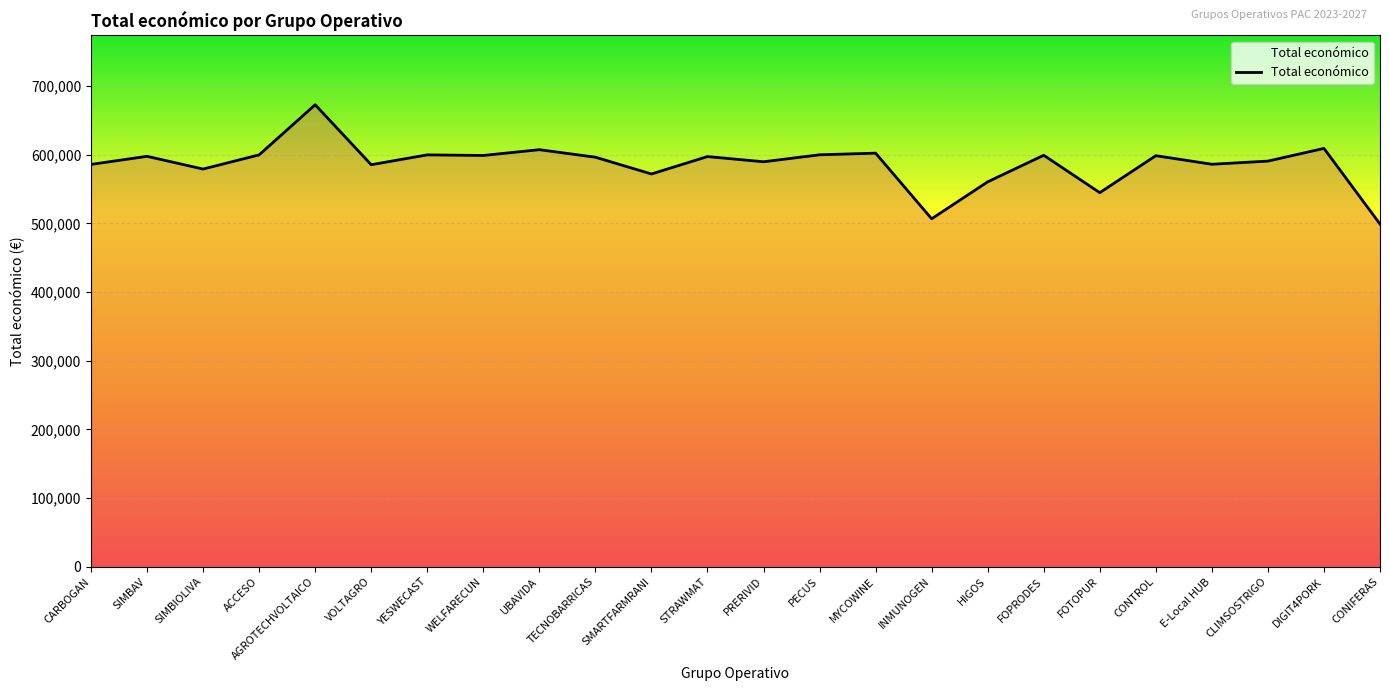

Which has a higher value, SMARTFARMRANI or YESWECAST?

YESWECAST